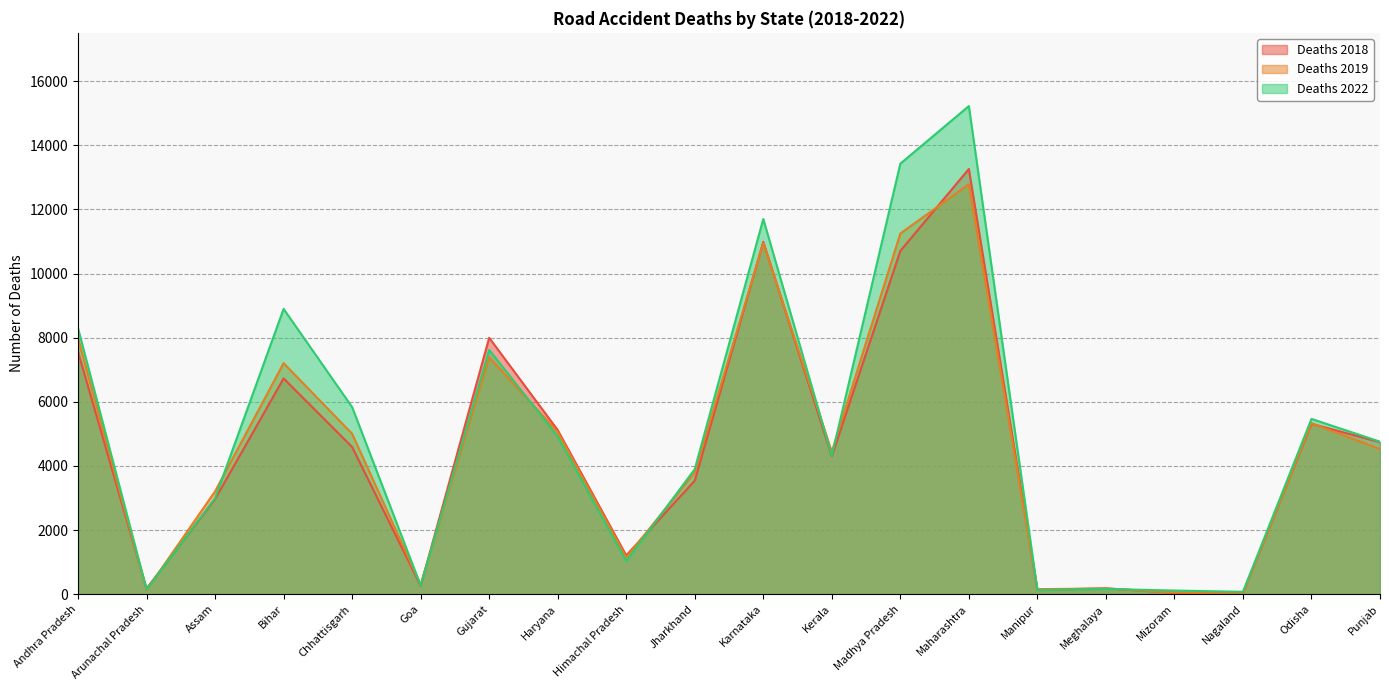

In Deaths 2019, how many points are lower than both neighbors (excluding endpoints)?

6